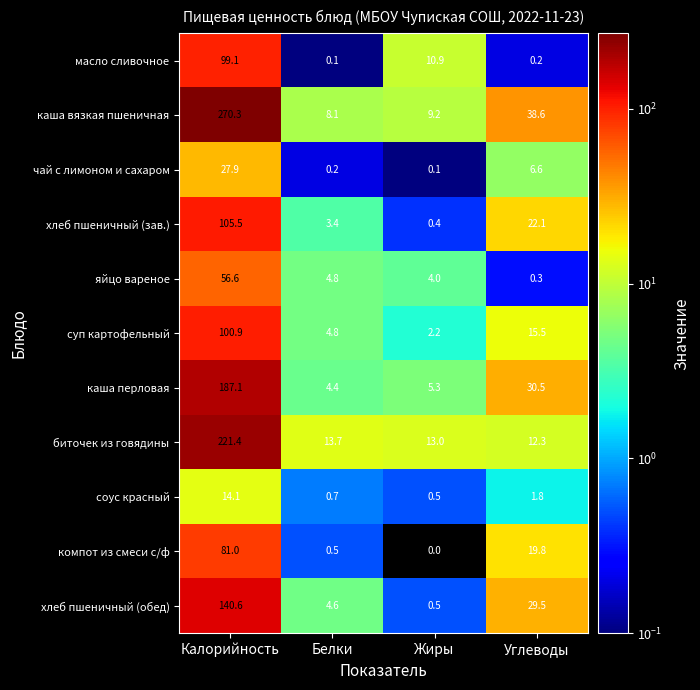

Which series has the largest range (max minus min)?

каша вязкая пшеничная